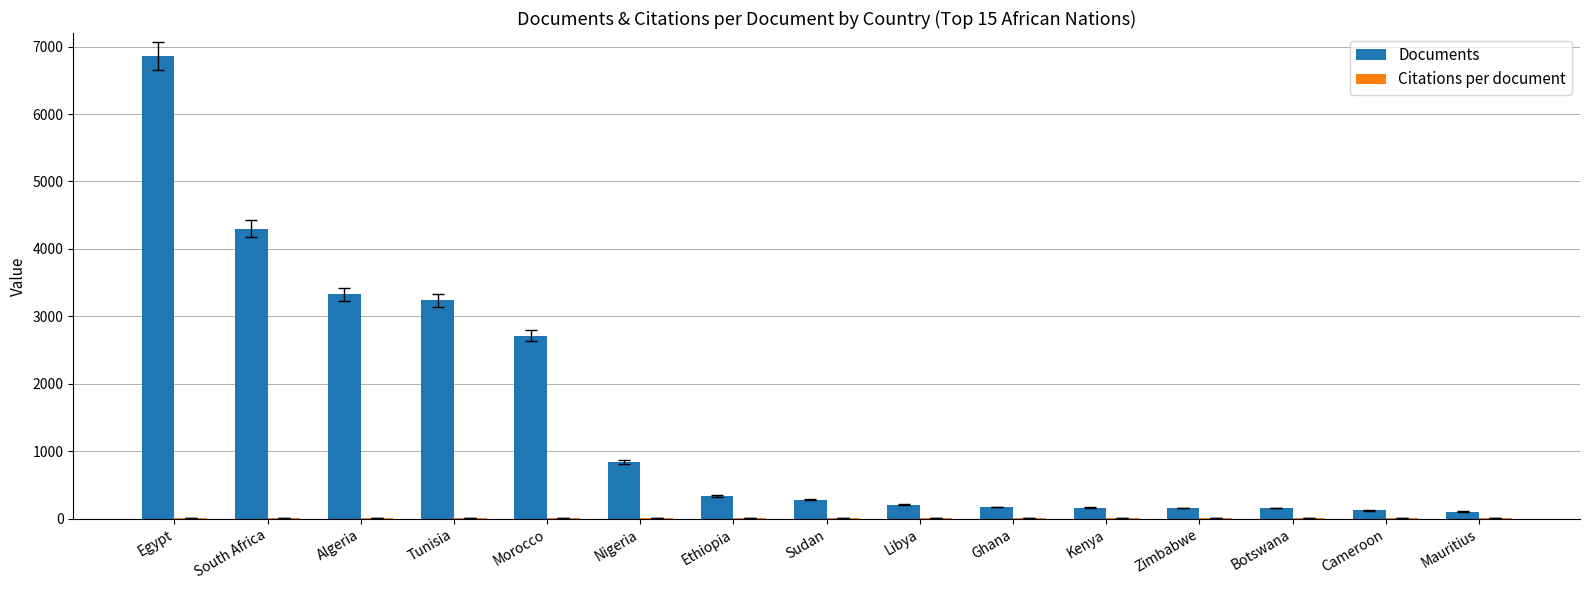

Which series has the largest range (max minus min)?

Documents